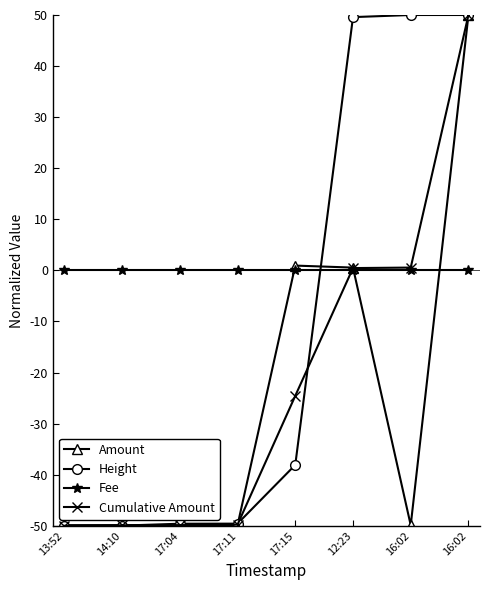

What is the difference between the second highest and minimum values in the Amount series?

50.9